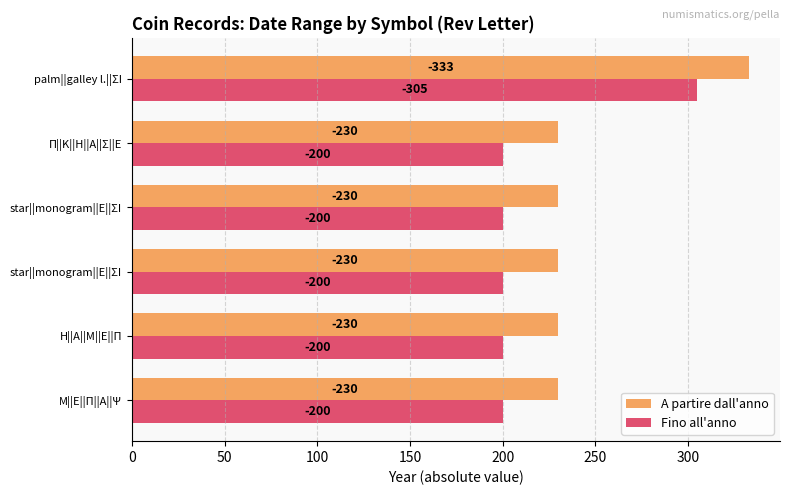

What are all the series names shown in the legend?

A partire dall'anno, Fino all'anno